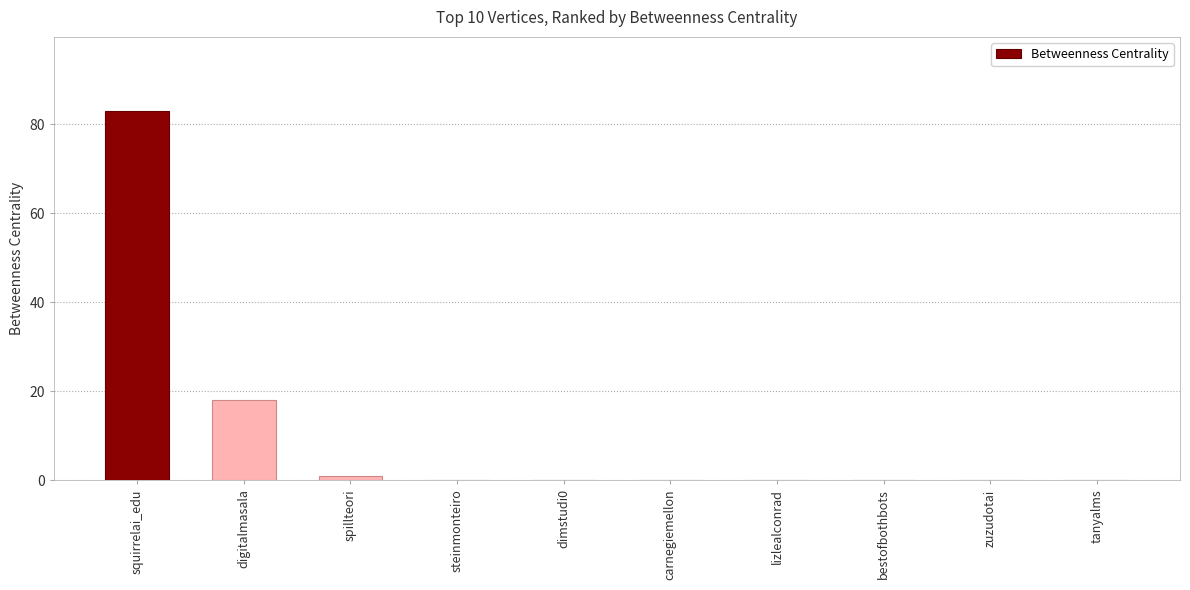

Which has a higher value, dimstudi0 or spillteori?

spillteori